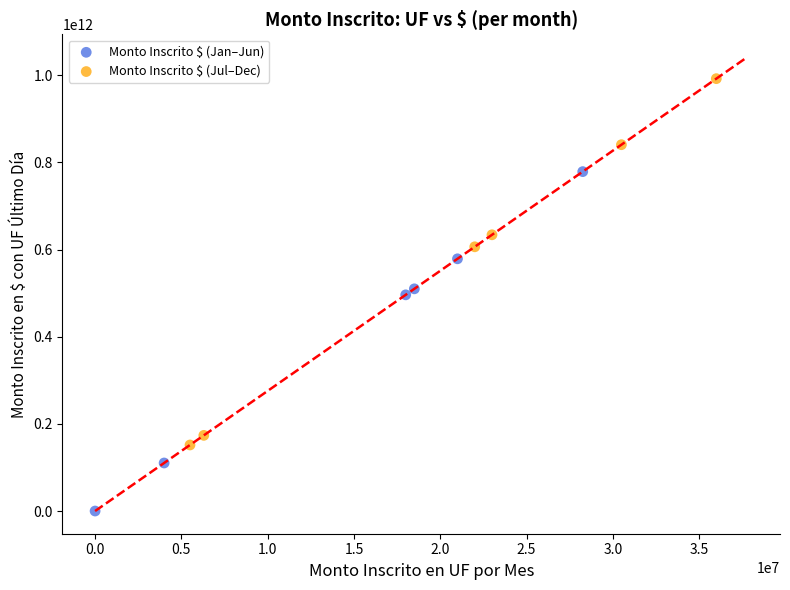

Which series contains the highest Y value?

Monto Inscrito $ (Jul–Dec)